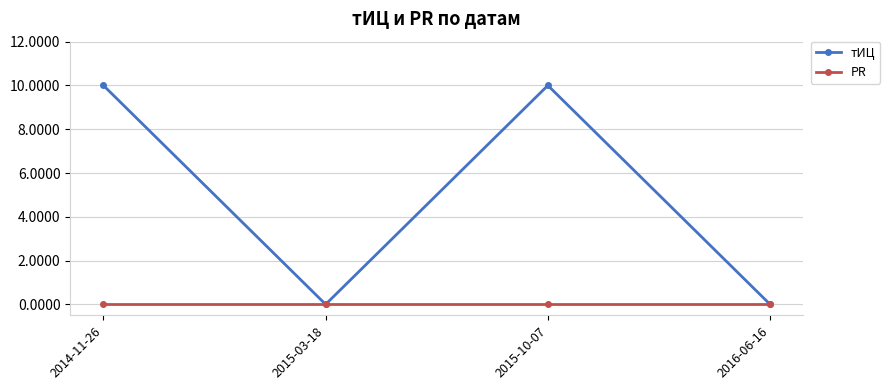

What is the total value across all series at 2014-11-26?

10